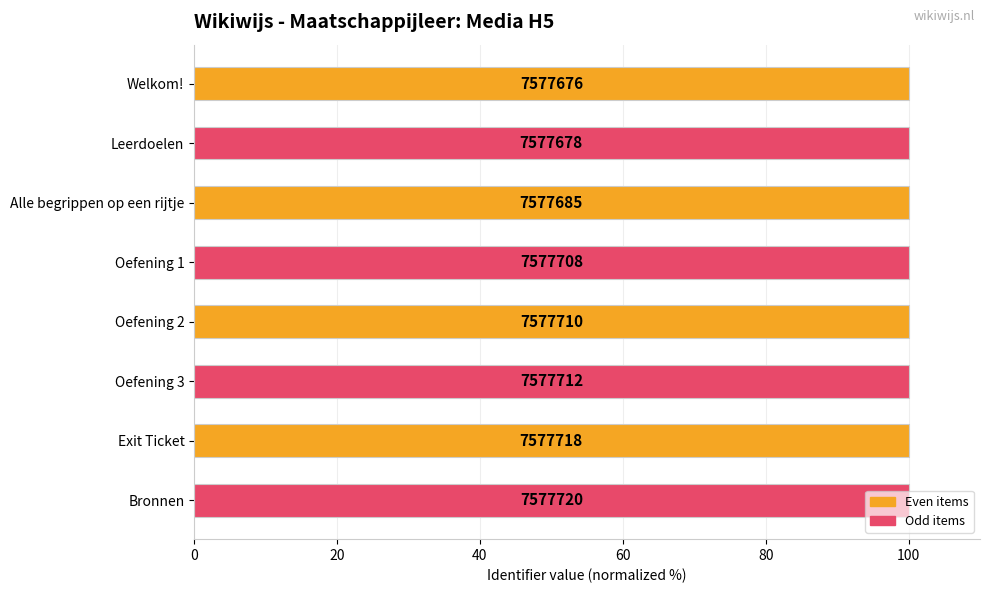

Approximately how many times larger is the value at Oefening 3 compared to Oefening 2?

1.0